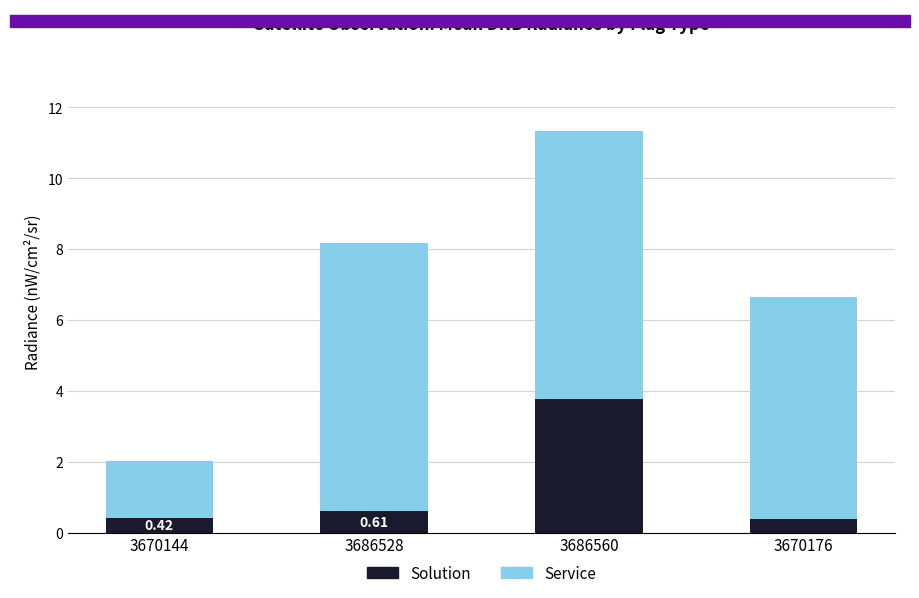

At which category is the sum across all series the highest?

3686560